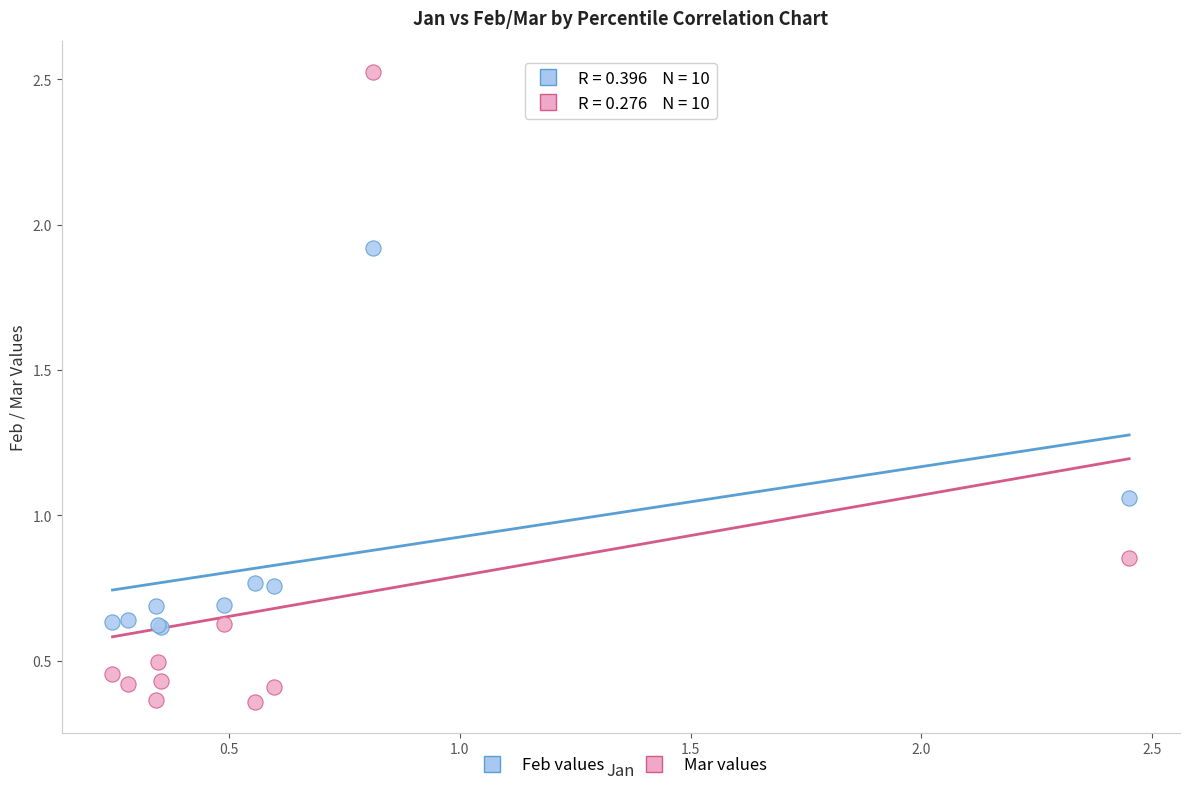

Which series has the widest spread of Y values?

Mar values